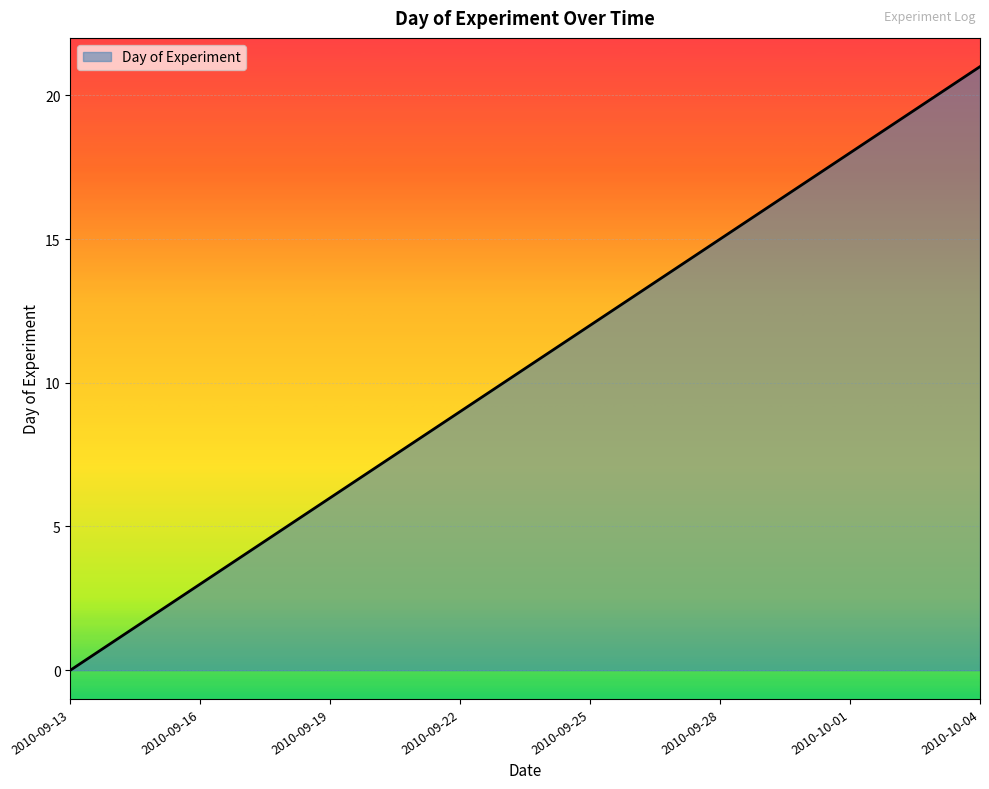

What is the maximum value shown in the chart?

21